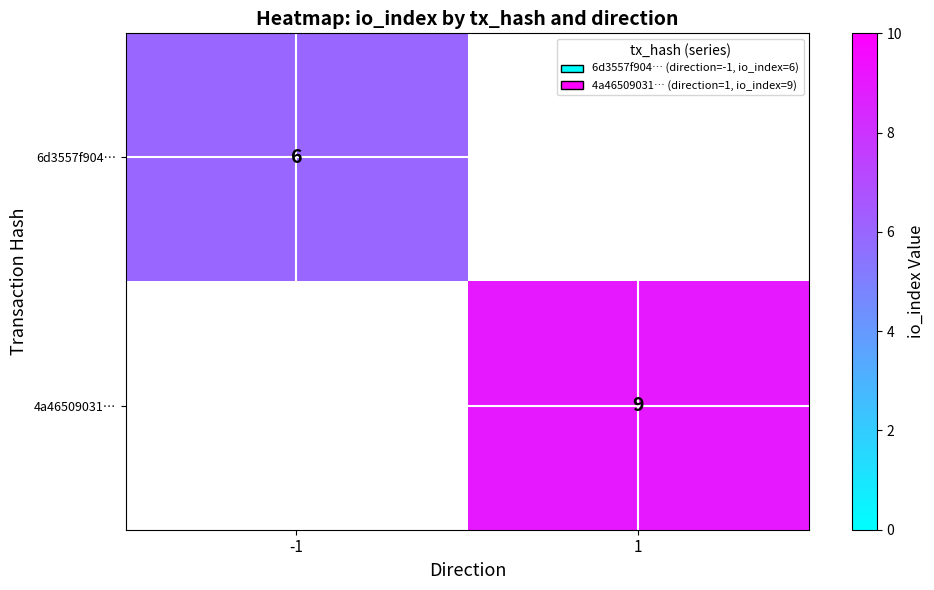

True or false: 6d3557f904… has a value of 2 at -1.

False